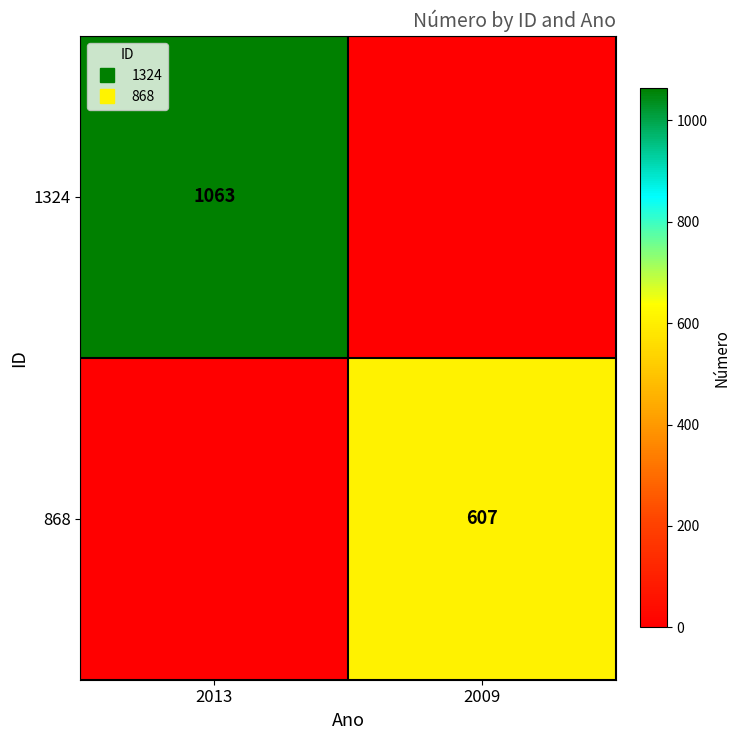

How many values in 868 are above zero?

1